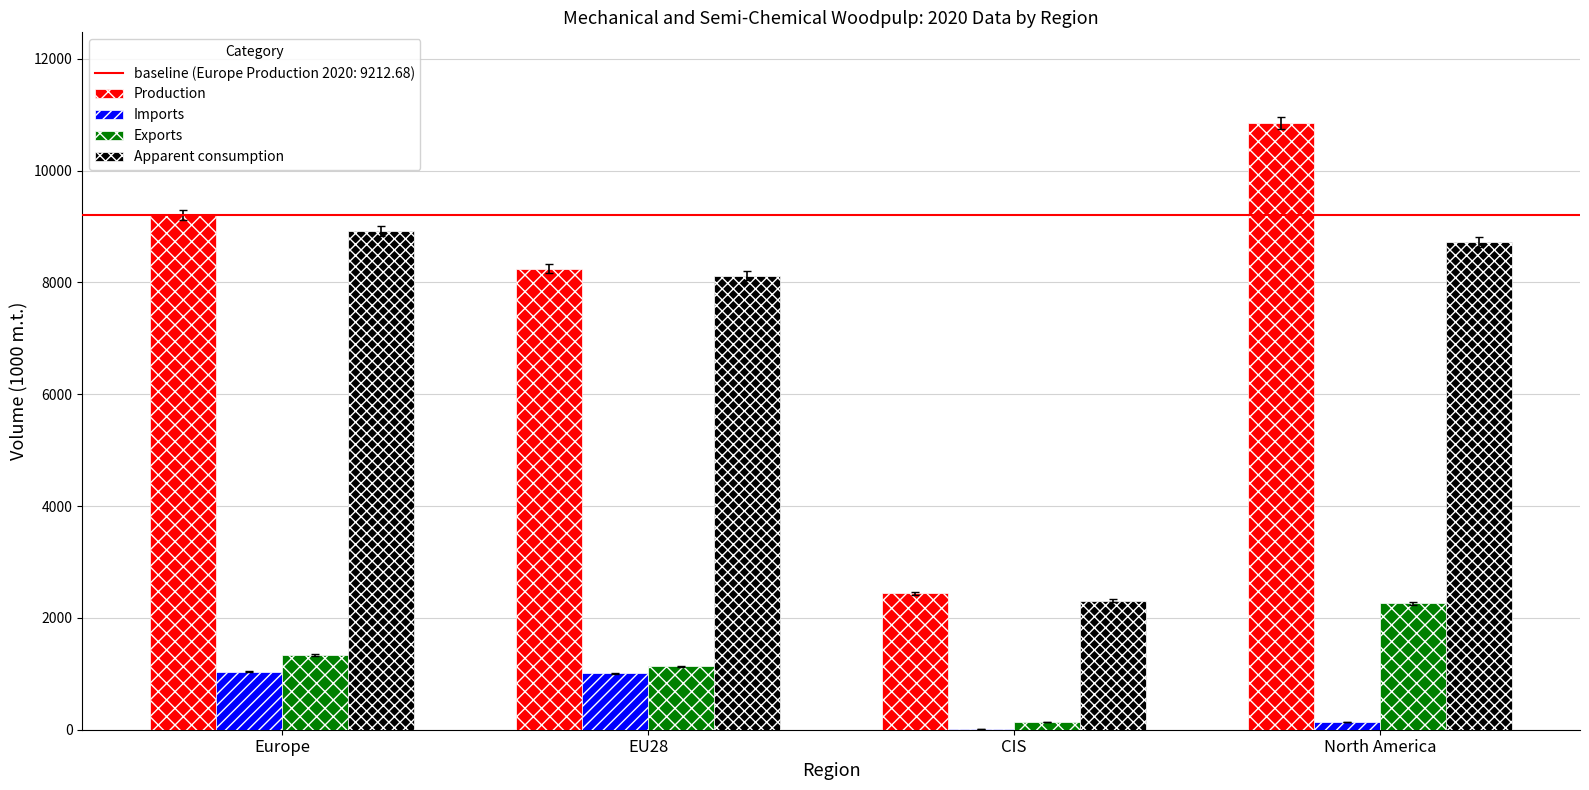

Where does the Apparent consumption series first go above 8720?

Europe